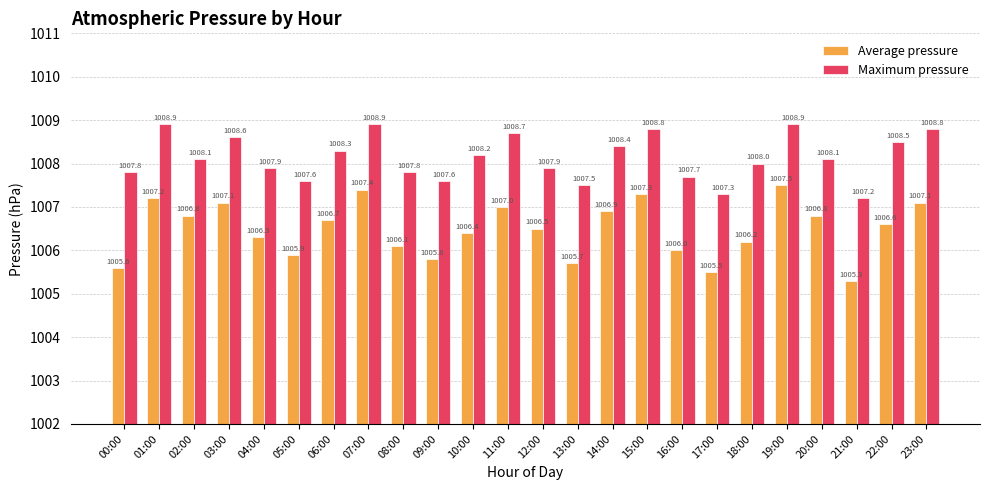

What is the label of the 14th bar from the right?

10:00